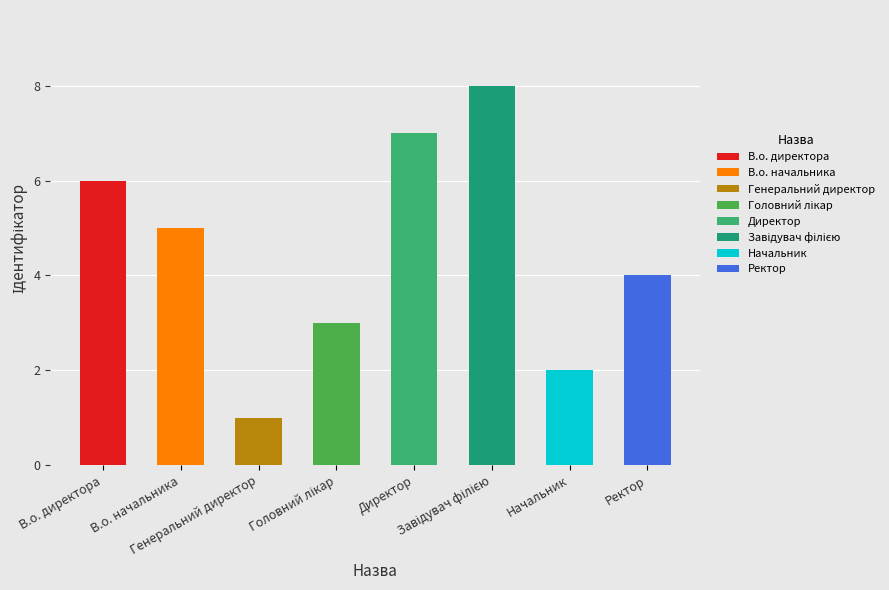

What is the sum of the values at В.о. начальника and Головний лікар?

8